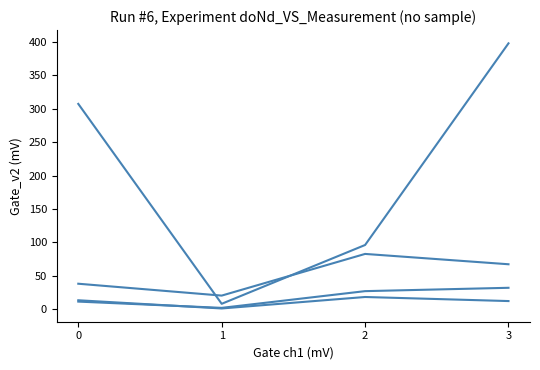

Does the chart have visible grid lines?

No